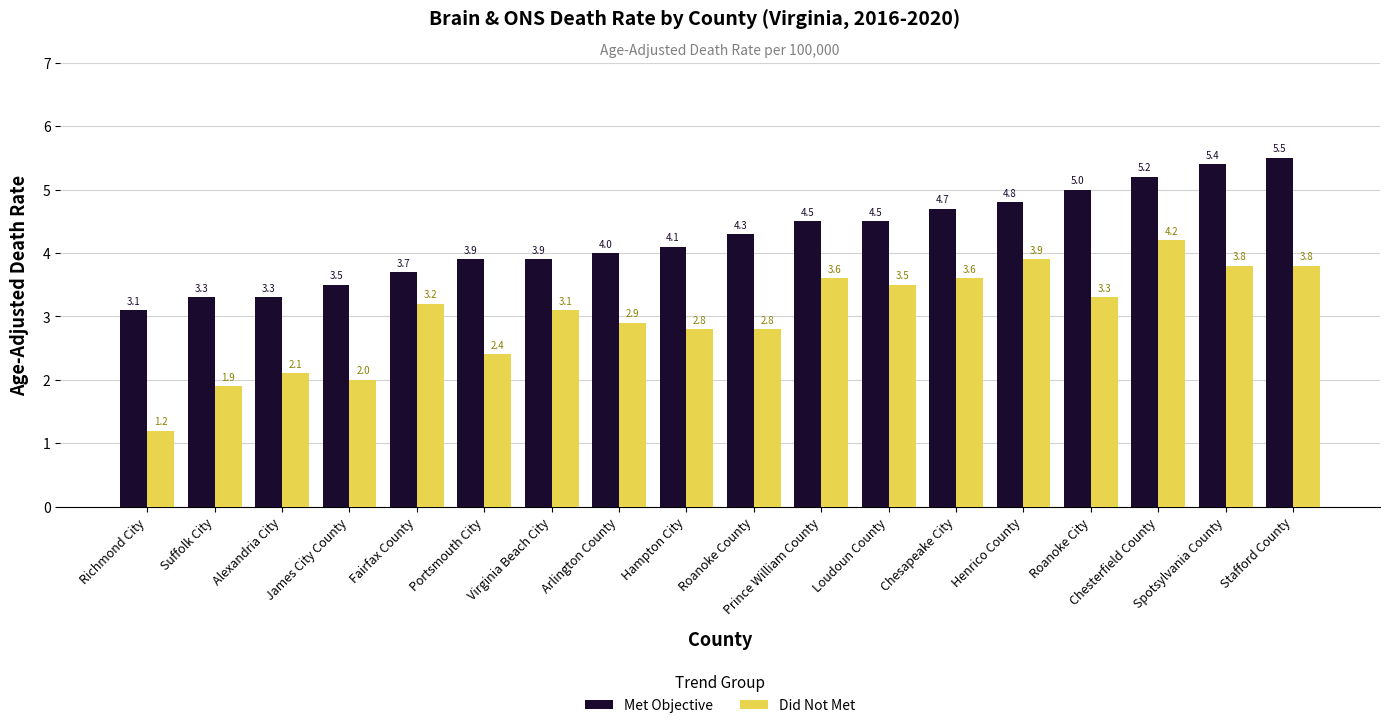

How many bars are there in each group?

2